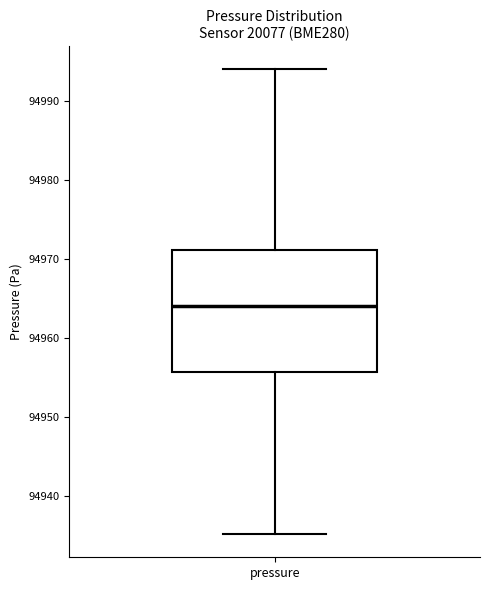

Read this box plot against the y-axis: the position of the median line, the range covered by the box, and the ends of both whiskers. The values are not printed on the chart, so give them approximately, as read against the axis.

median 94964, box 94956 to 94971, whiskers 94935 to 94994